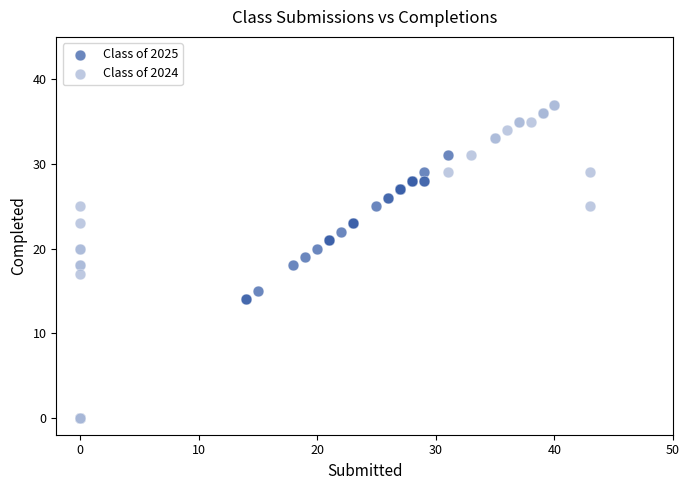

Which series has the widest spread of Y values?

Class of 2024